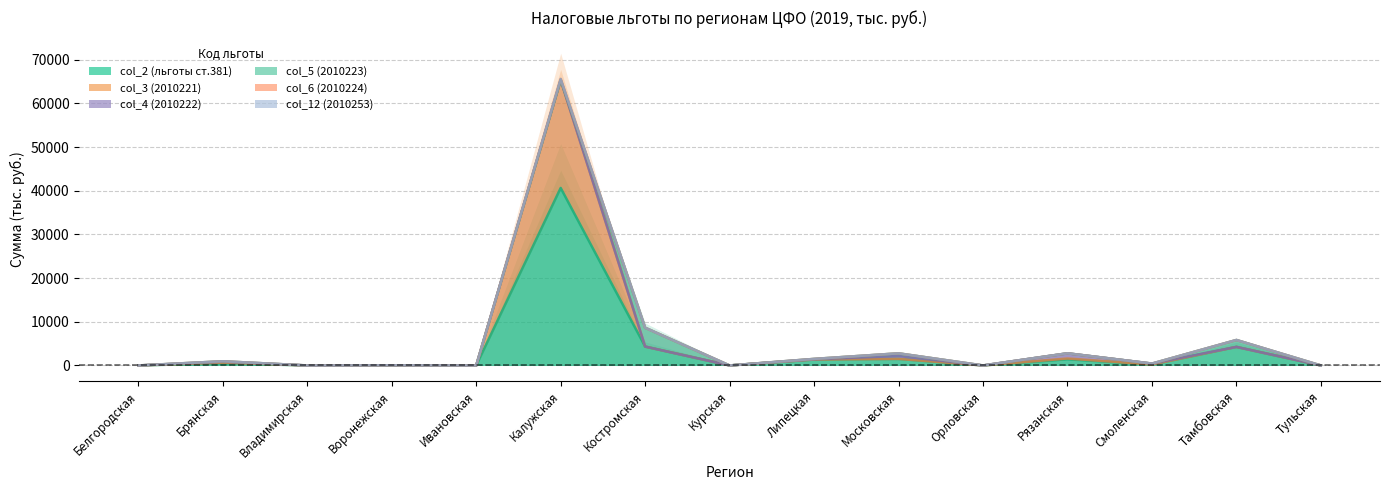

What is the average value of the col_6 (2010224) series?

5441